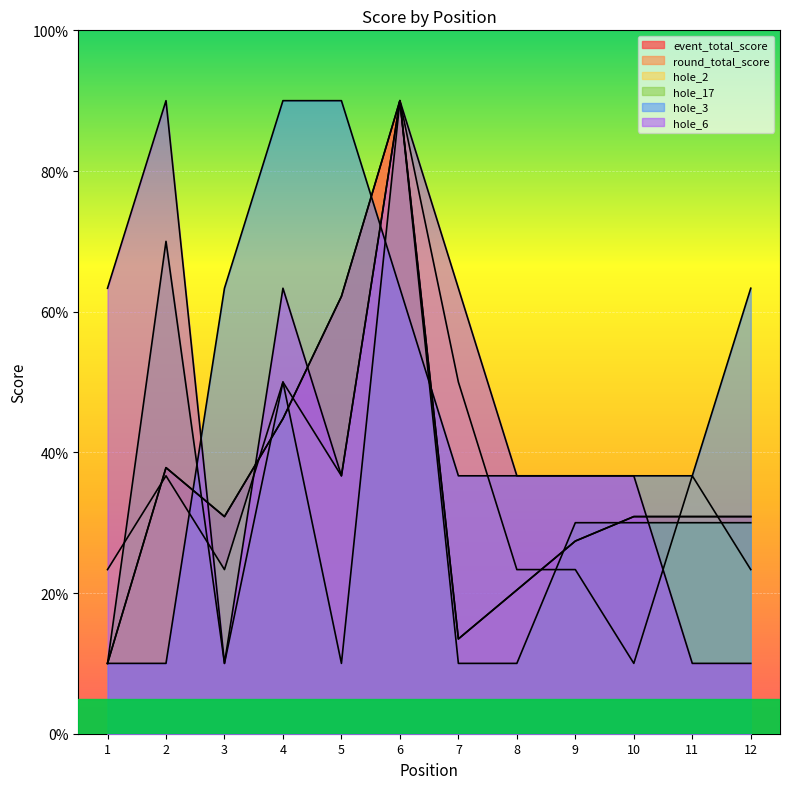

At 2, list the series in order from smallest to largest.

hole_3, hole_2, event_total_score, round_total_score, hole_17, hole_6